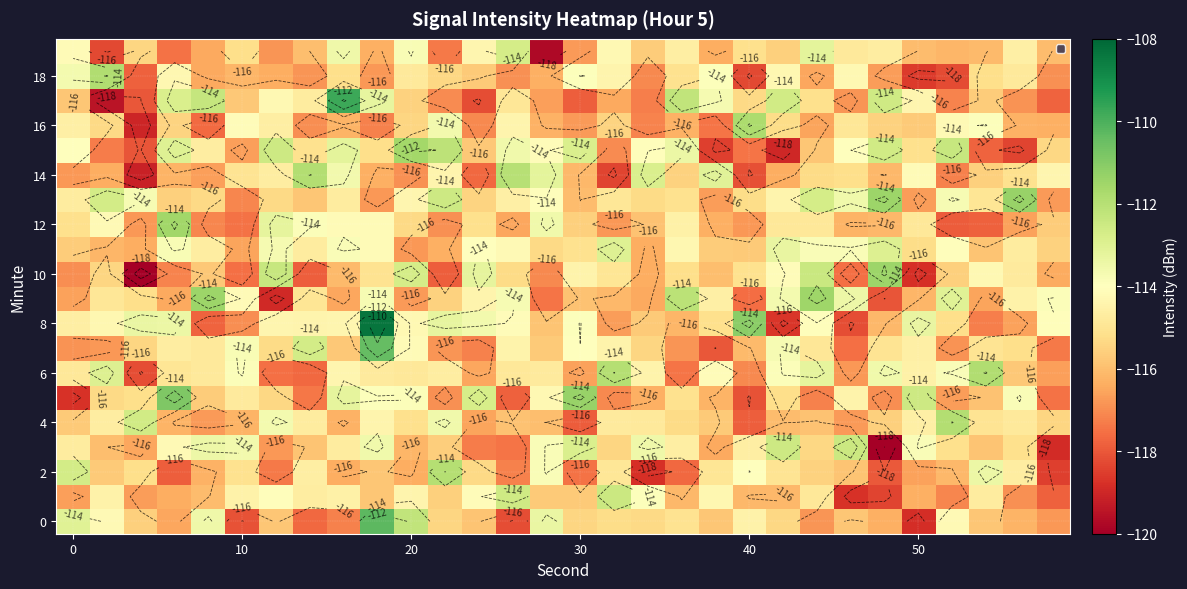

What is the smallest value displayed?

-121.1